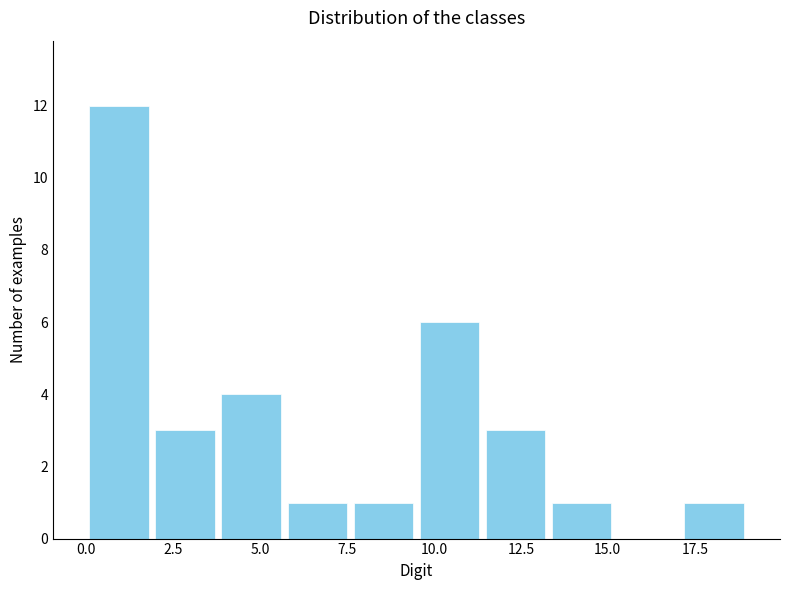

Read against the x-axis, roughly where is the centre of the tallest bar?

1.0